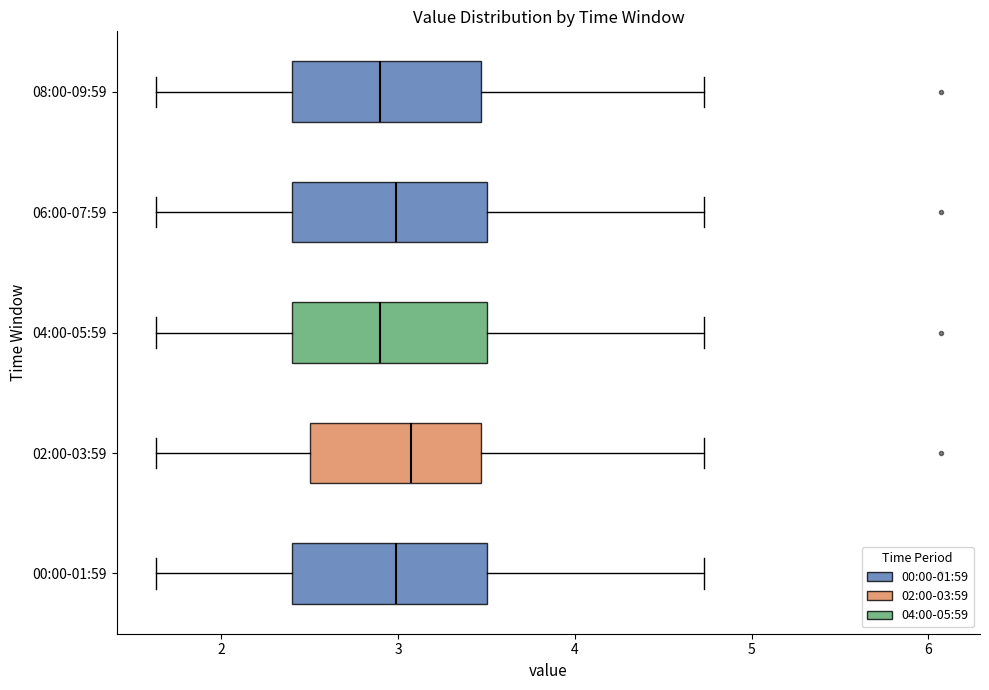

Reading bottom to top, transcribe this box plot: for each box, give where its median line is, the range the box spans, and where its two whiskers end, as read against the x-axis. The values are not printed on the chart, so give them approximately, as read against the axis.

00:00-01:59: median 3.0, box 2.4 to 3.5, whiskers 1.6 to 4.7
02:00-03:59: median 3.1, box 2.5 to 3.5, whiskers 1.6 to 4.7
04:00-05:59: median 2.9, box 2.4 to 3.5, whiskers 1.6 to 4.7
06:00-07:59: median 3.0, box 2.4 to 3.5, whiskers 1.6 to 4.7
08:00-09:59: median 2.9, box 2.4 to 3.5, whiskers 1.6 to 4.7